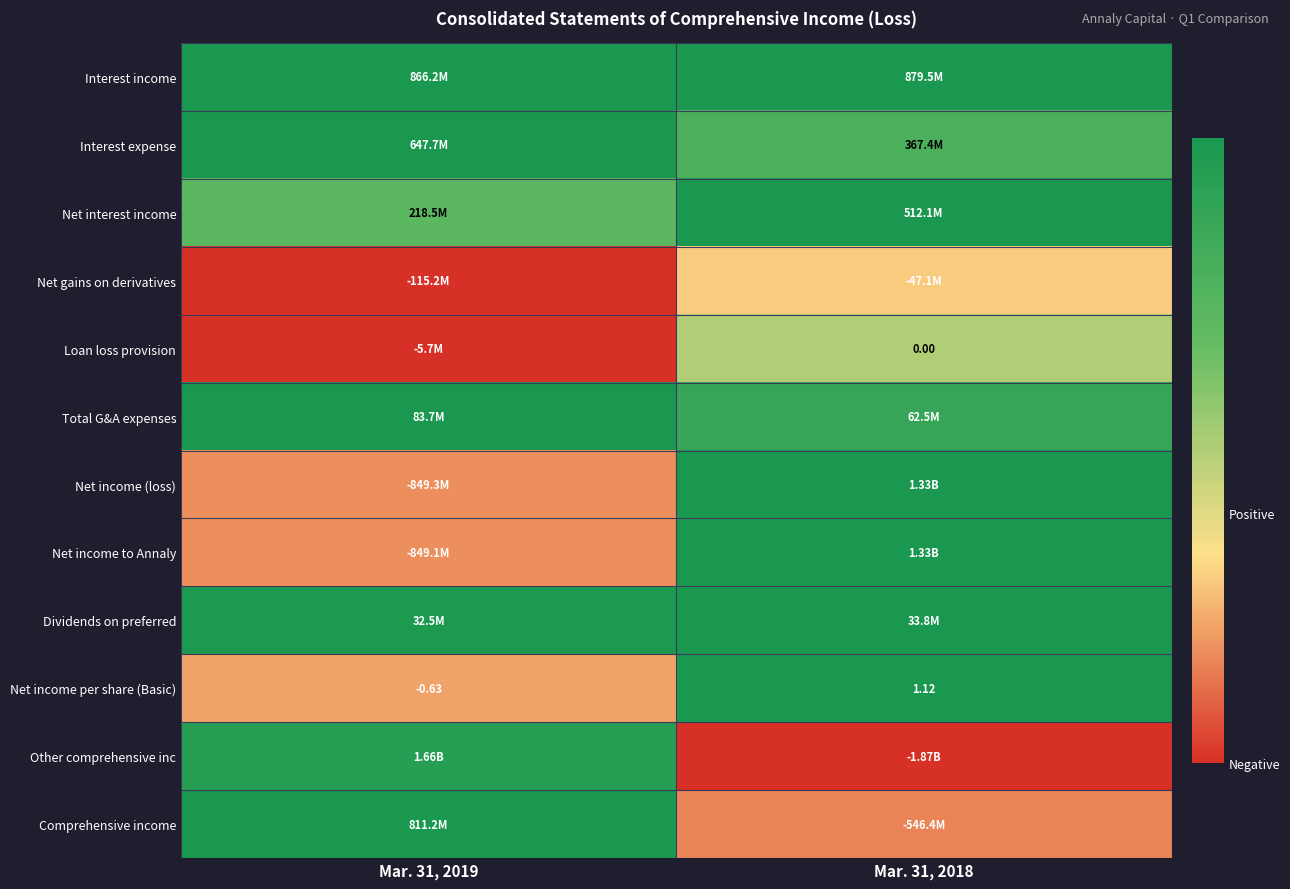

Which series has the widest spread of values?

Other comprehensive inc